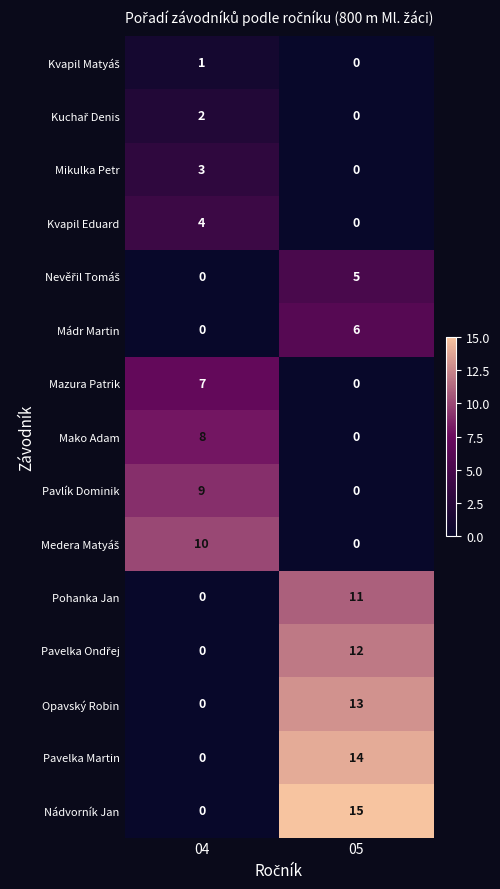

What is the spread (max minus min) of values at 05?

15